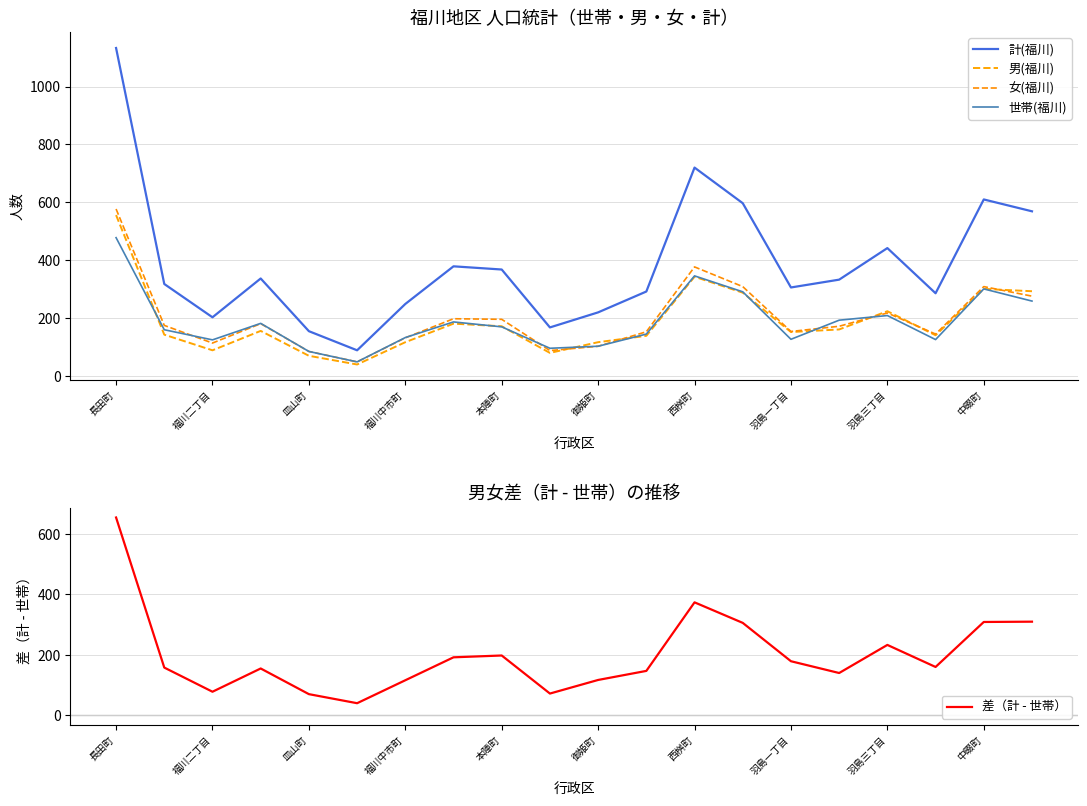

The 差（計 - 世帯） series shows 86 at 中畷町. True or false?

False